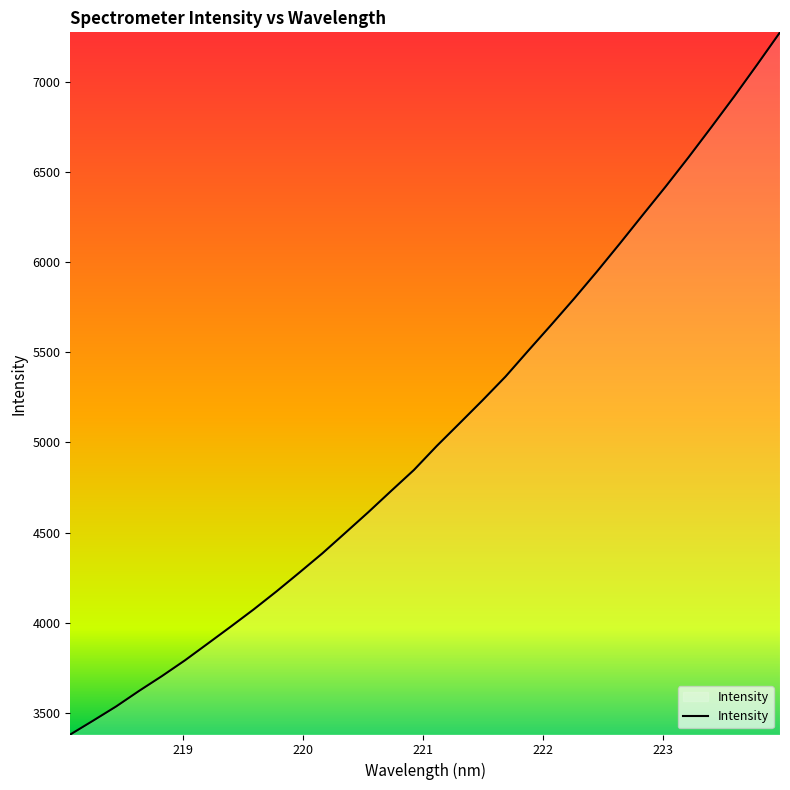

What is the difference between the maximum and minimum values?

3890.6